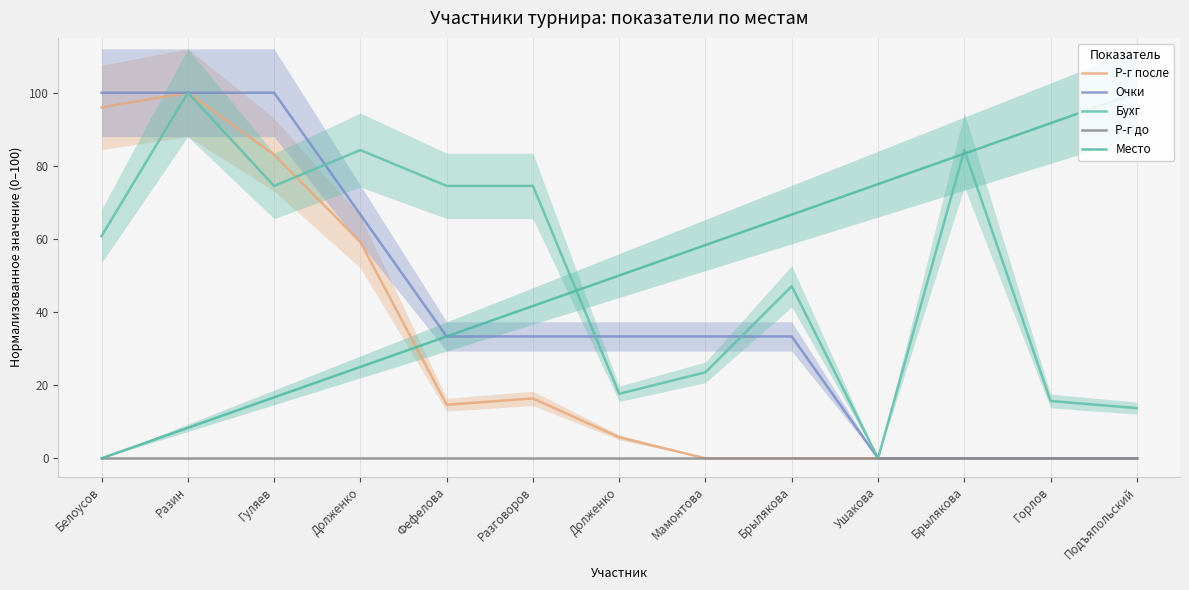

Between Ушакова and Брылякова, which is larger?

Ушакова